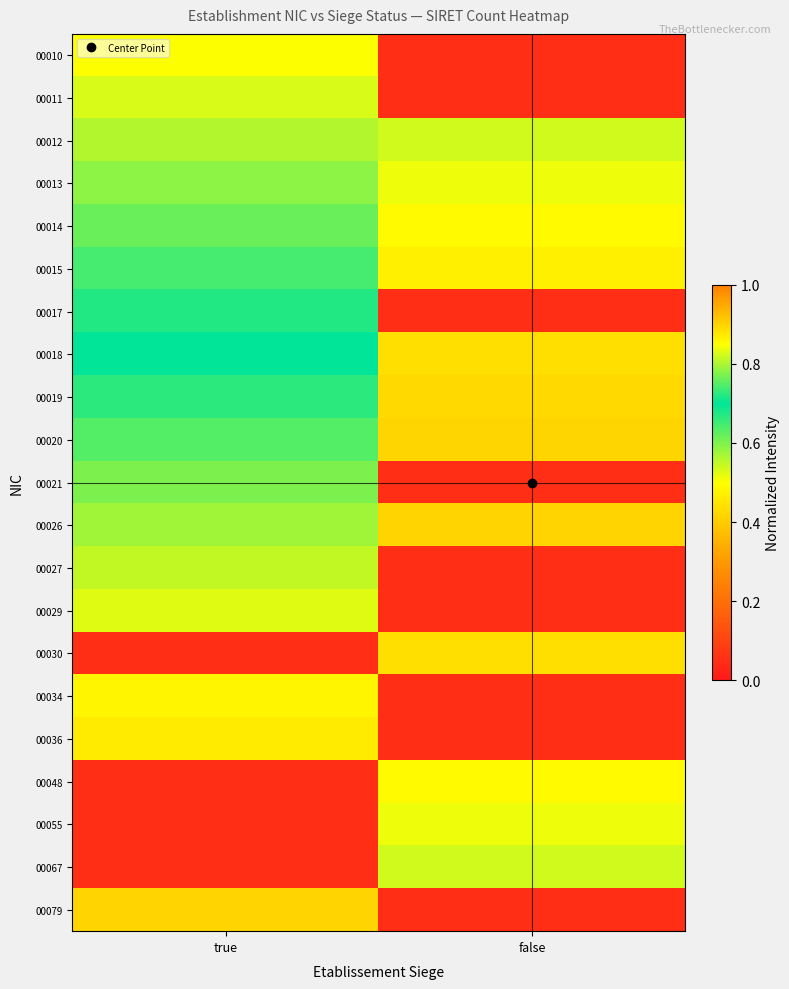

Reading left to right, extract all data points from this chart.

00010: true=0.5	false=0.1
00011: true=0.5	false=0.1
00012: true=0.6	false=0.8
00013: true=0.6	false=0.8
00014: true=0.6	false=0.9
00015: true=0.6	false=0.9
00017: true=0.7	false=0.1
00018: true=0.7	false=0.9
00019: true=0.7	false=0.9
00020: true=0.7	false=0.9
00021: true=0.8	false=0.1
00026: true=0.8	false=0.9
00027: true=0.8	false=0.1
00029: true=0.8	false=0.1
00030: true=0.1	false=0.9
00034: true=0.9	false=0.1
00036: true=0.9	false=0.1
00048: true=0.1	false=0.9
00055: true=0.1	false=0.8
00067: true=0.1	false=0.8
00079: true=0.9	false=0.1